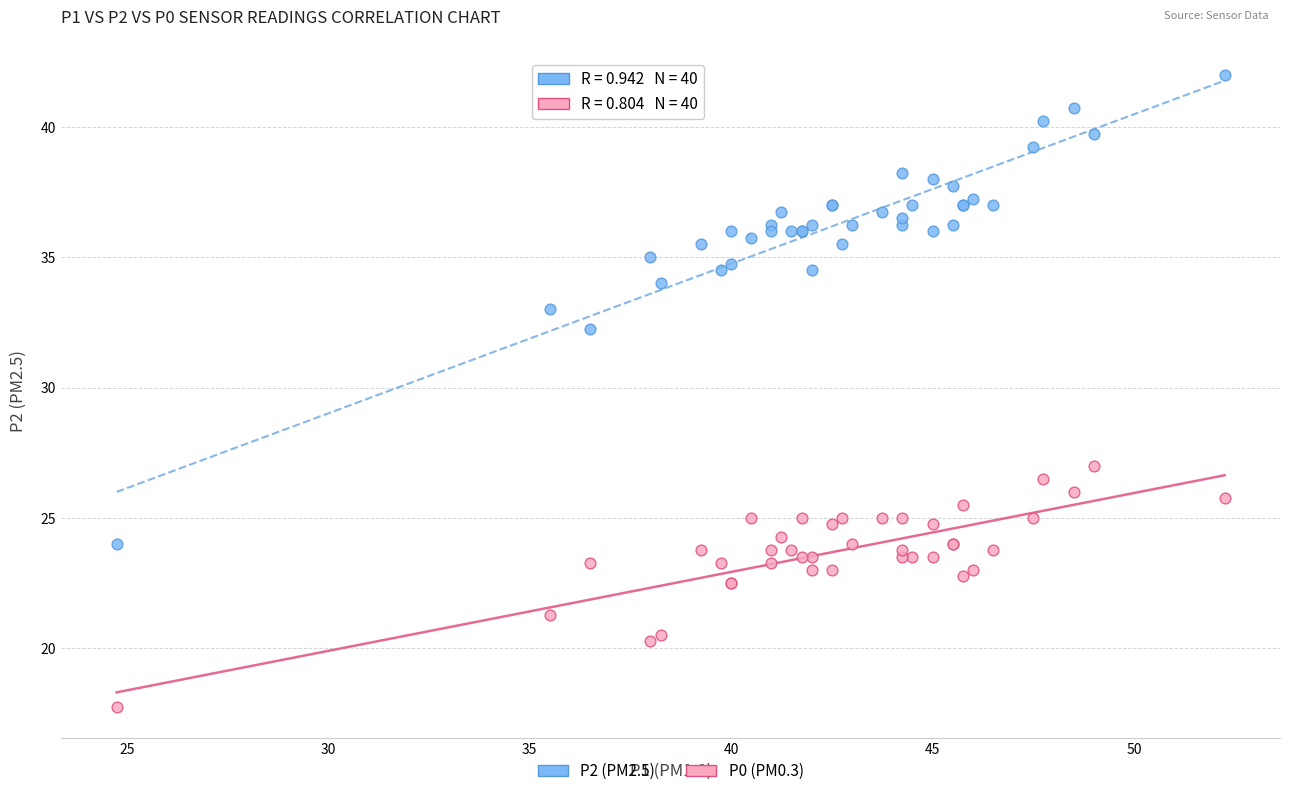

Across all series, what Y value is closest to 29?

27.0